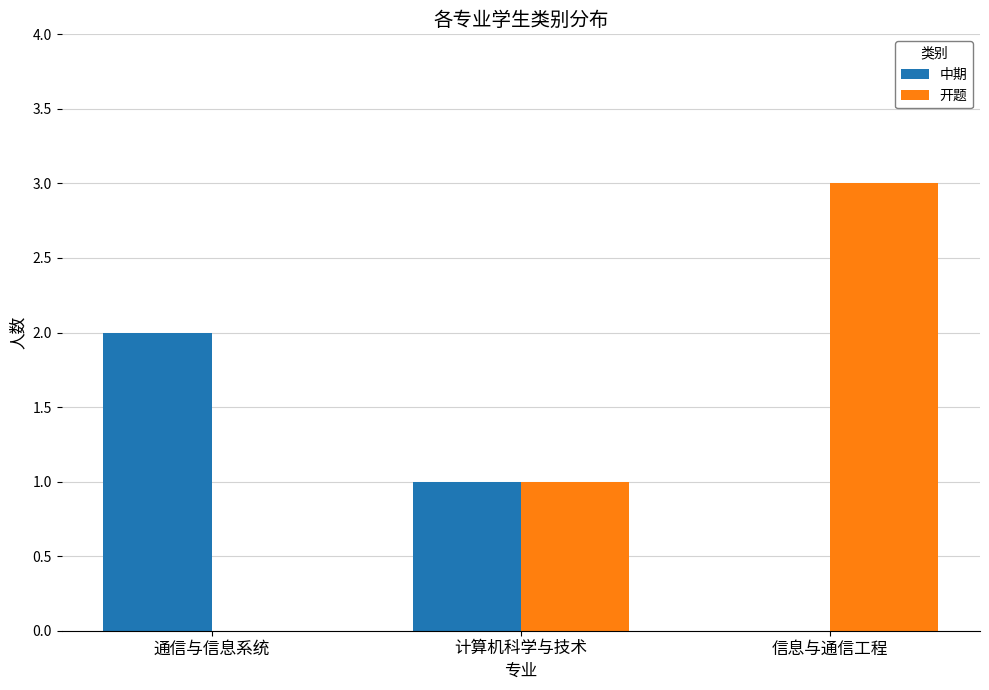

What is the maximum value for 开题?

3